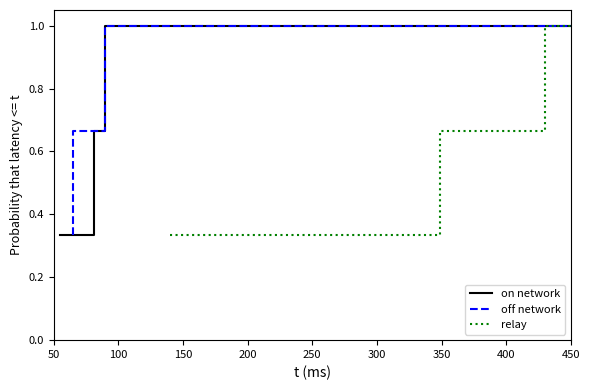

Reading left to right, list all the values displayed in this chart.

on network: 0.3	0.7	1.0	1.0
off network: 0.3	0.7	1.0	1.0
relay: 0.3	0.7	1.0	1.0